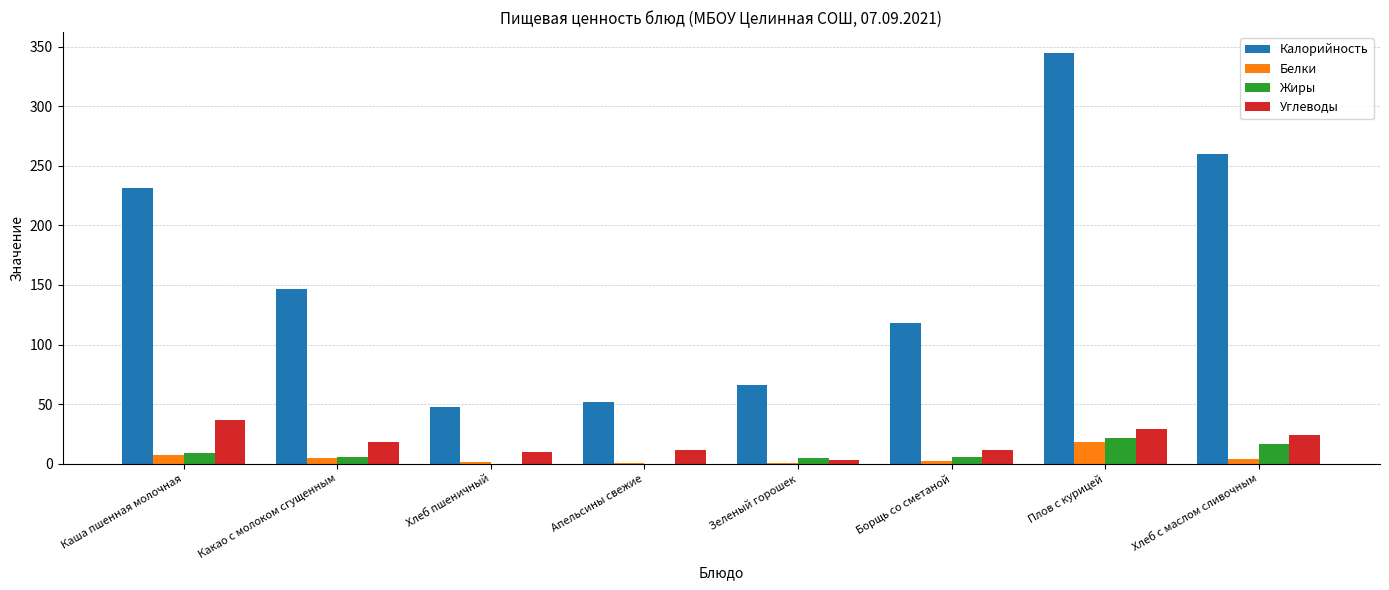

Between Какао с молоком сгущенным and Зеленый горошек, which series saw the biggest shift?

Калорийность